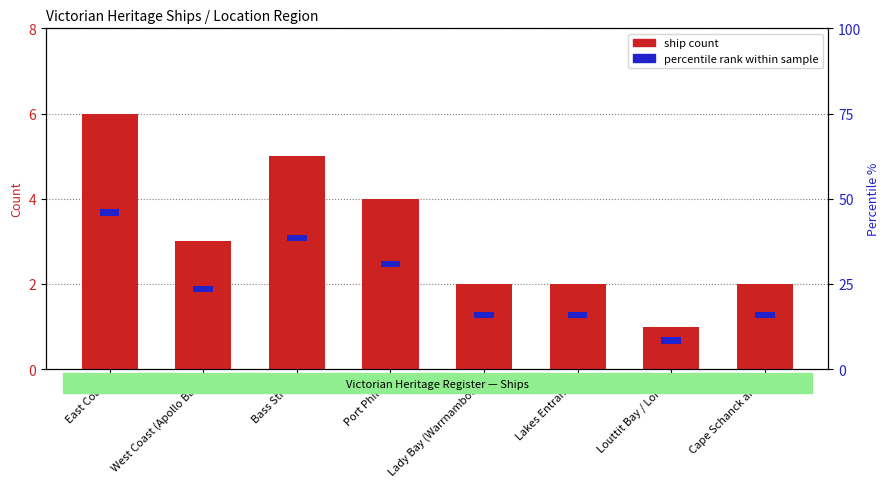

At which label is the value closest to 3?

West Coast (Apollo Bay)